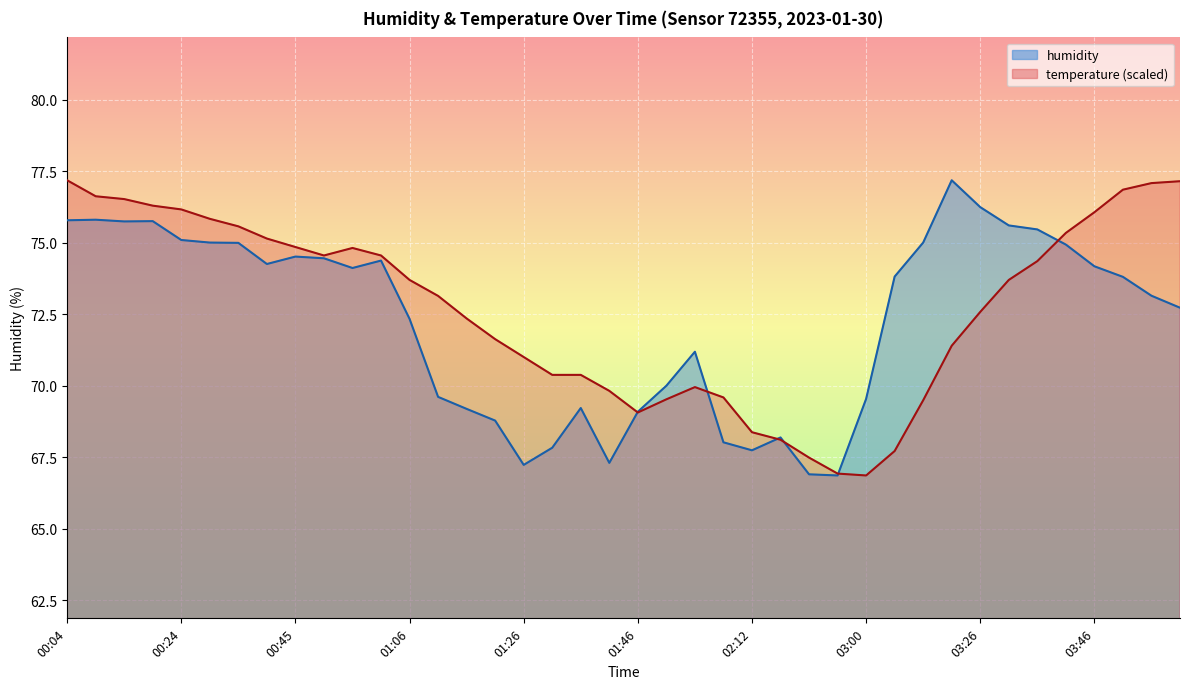

True or false: humidity line has a value of 66.9 at 27.

True